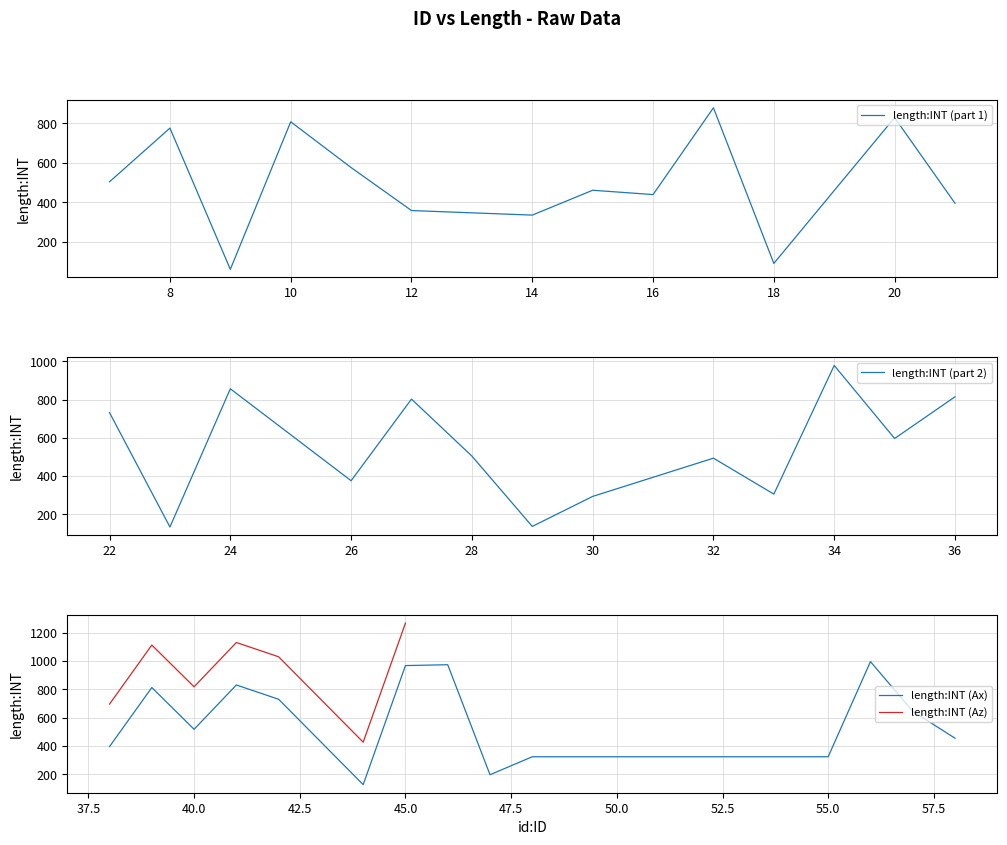

Rank the categories by value from lowest to highest.

2, 10, 31, 14, 19, 34, 20, 22, 35, 36, 6, 5, 16, 12, 26, 8, 39, 7, 21, 0, 18, 28, 4, 24, 38, 30, 13, 1, 17, 3, 27, 25, 11, 29, 15, 9, 32, 33, 23, 37